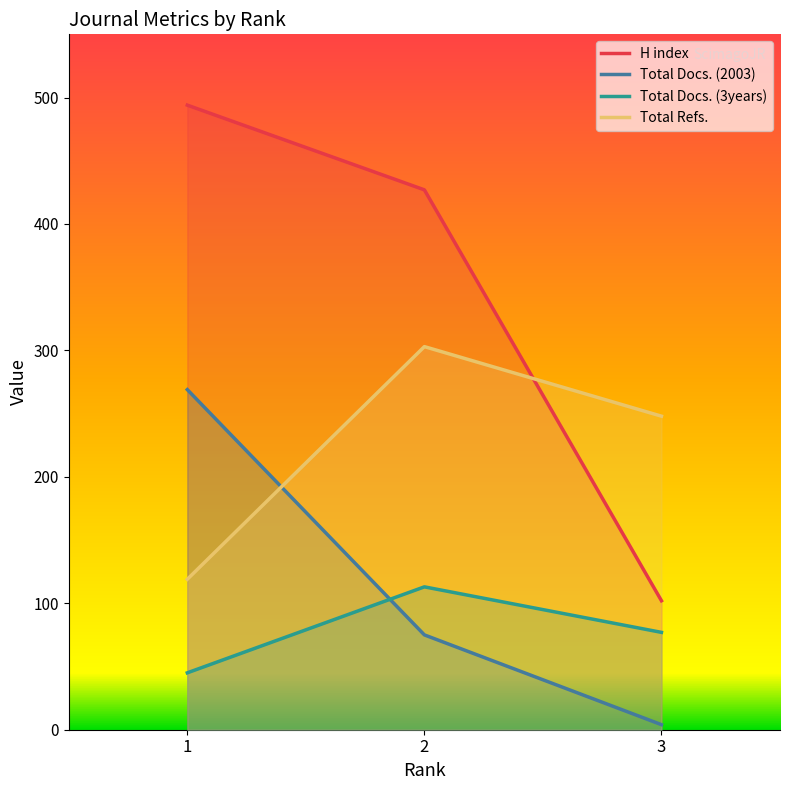

List the series in order of their peak value, lowest first.

Total Docs. (3years), Total Docs. (2003), Total Refs., H index